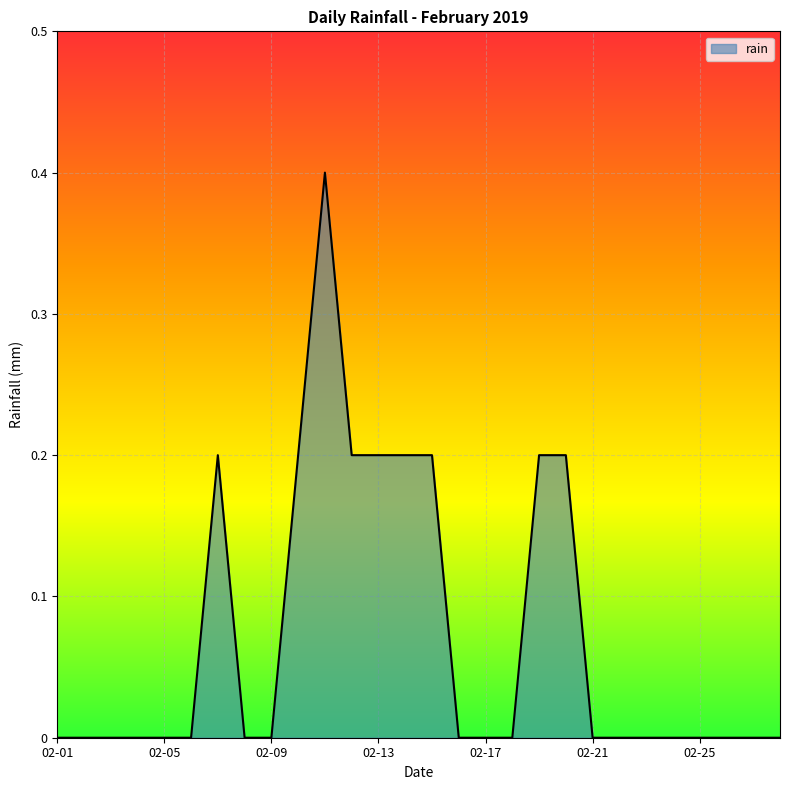

What is the difference between the maximum and minimum values?

0.4